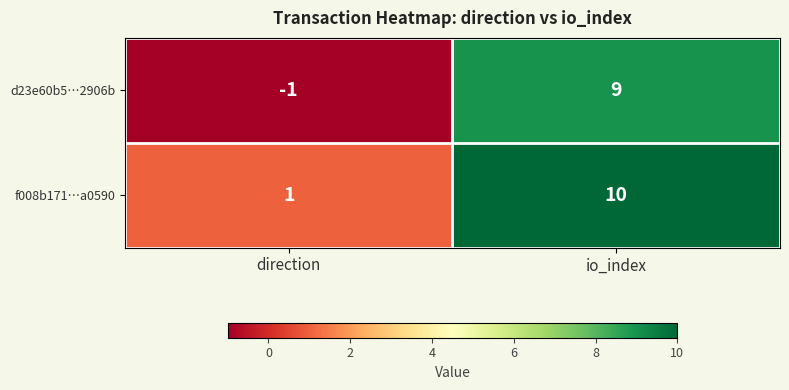

What is the greatest value displayed?

10